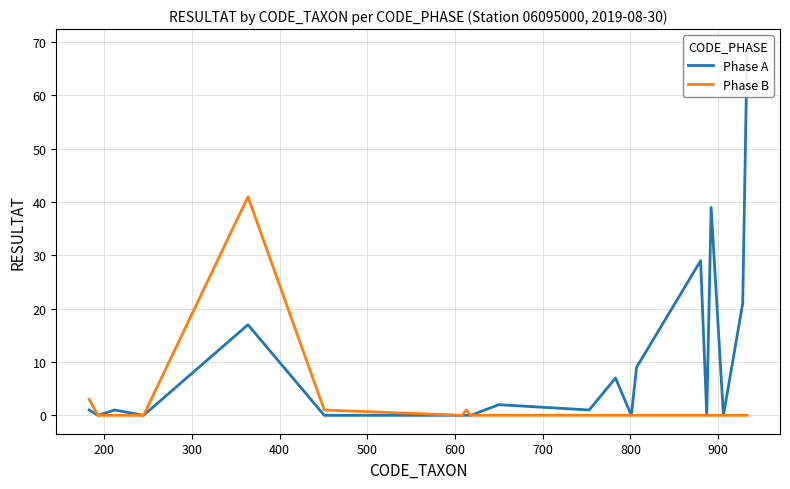

Does the chart display data point markers on the line(s)?

No